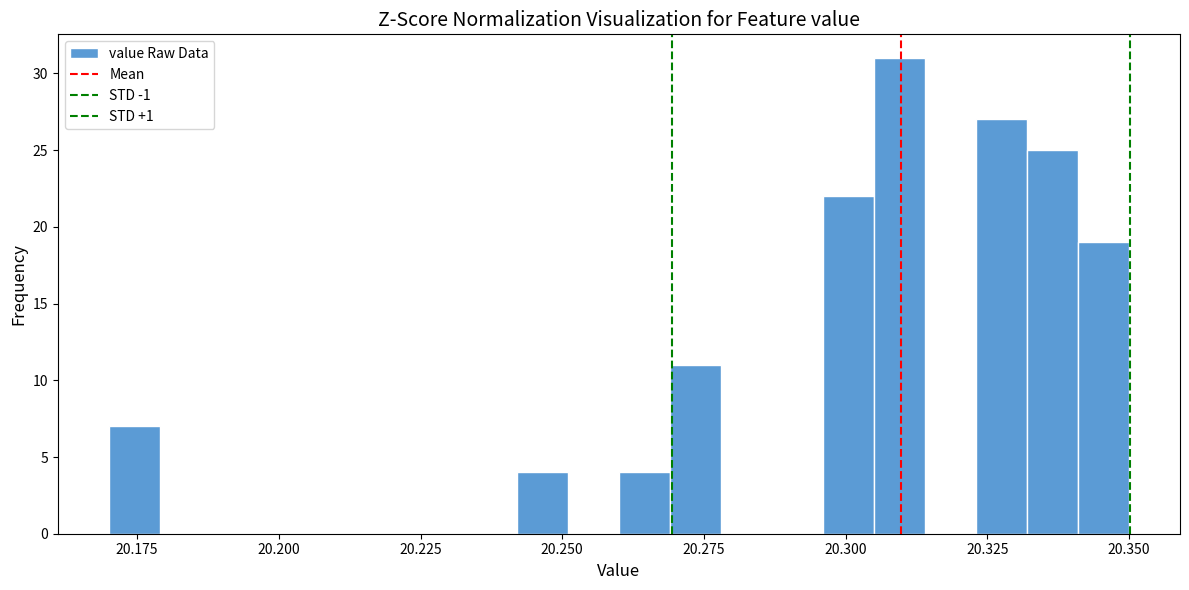

Read against the x-axis, roughly where is the centre of the tallest bar?

20.310